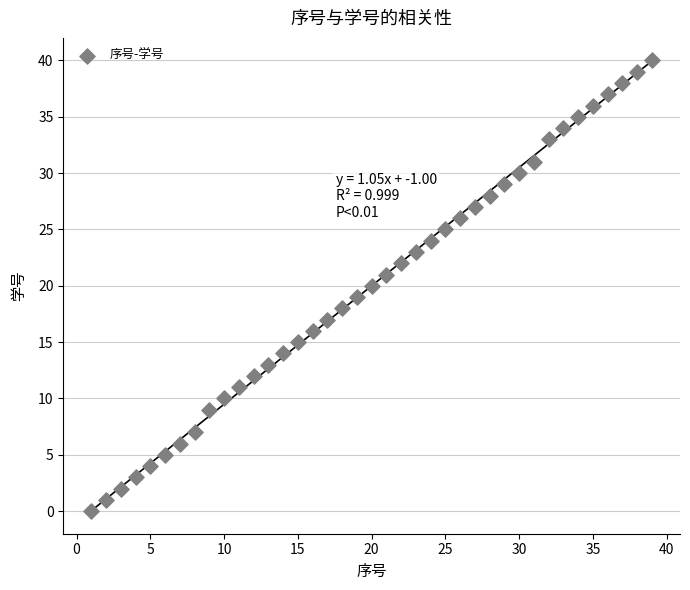

What is the range of X values (max minus min)?

38